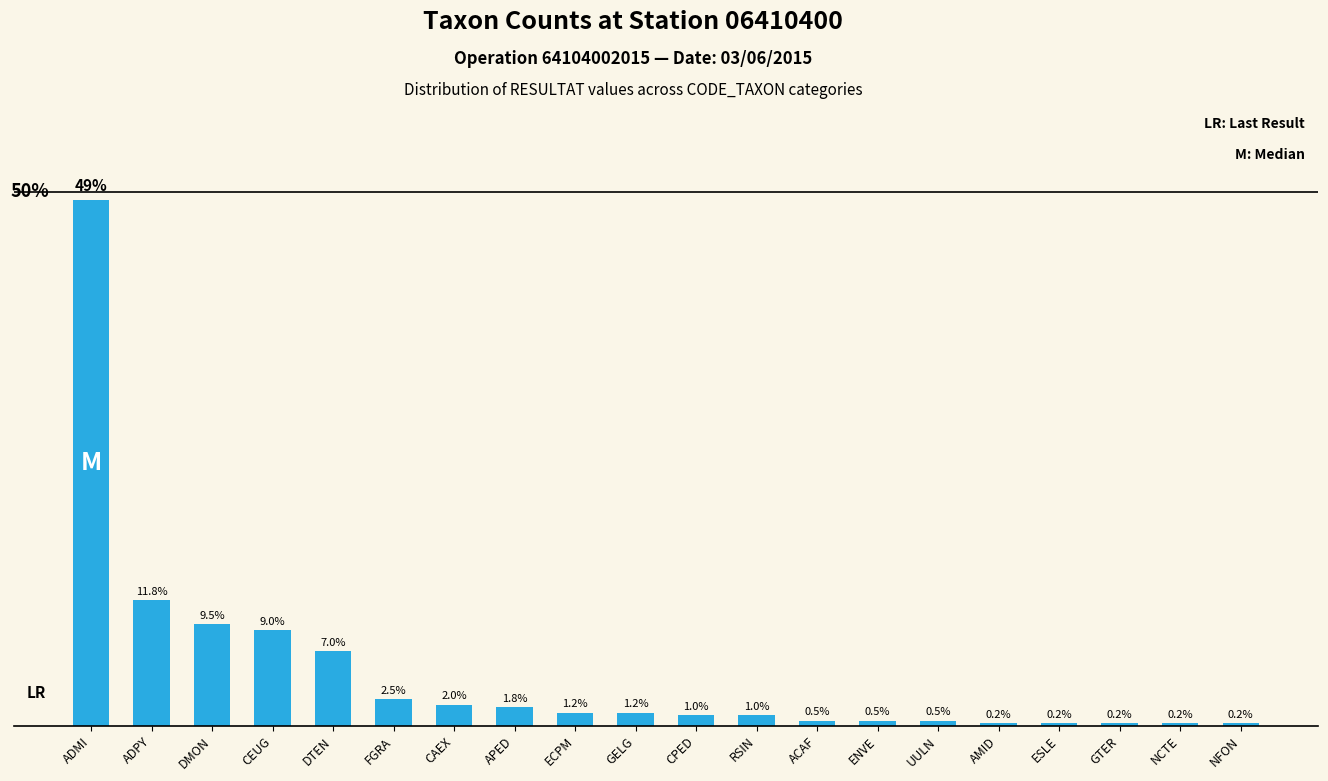

Which label corresponds to the largest value in the chart?

ADMI